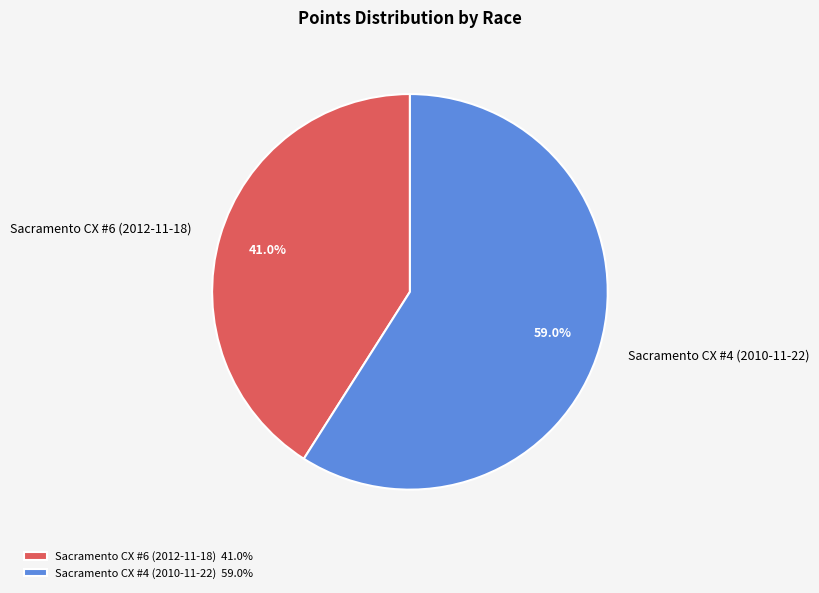

To the nearest percent, what is the difference between the largest and smallest slice percentages?

18%